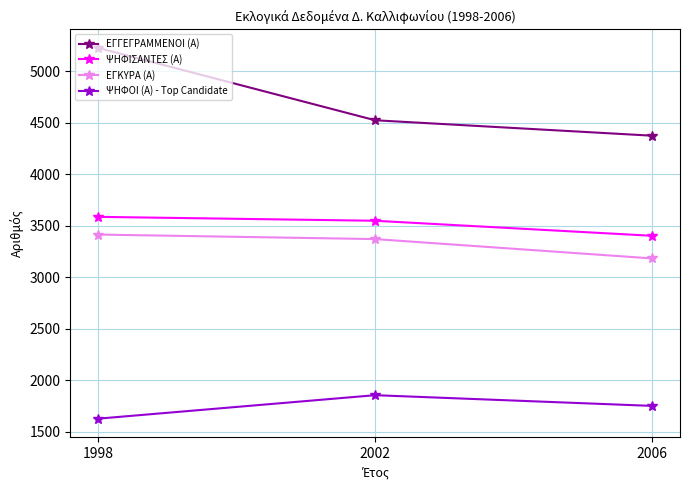

At which category does the chart reach its minimum across all series?

1998